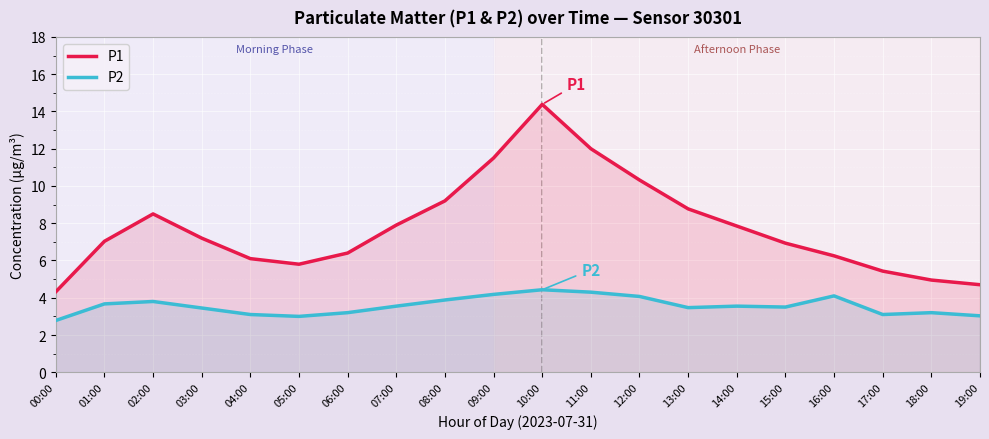

Which label corresponds to the smallest value in the chart?

00:00